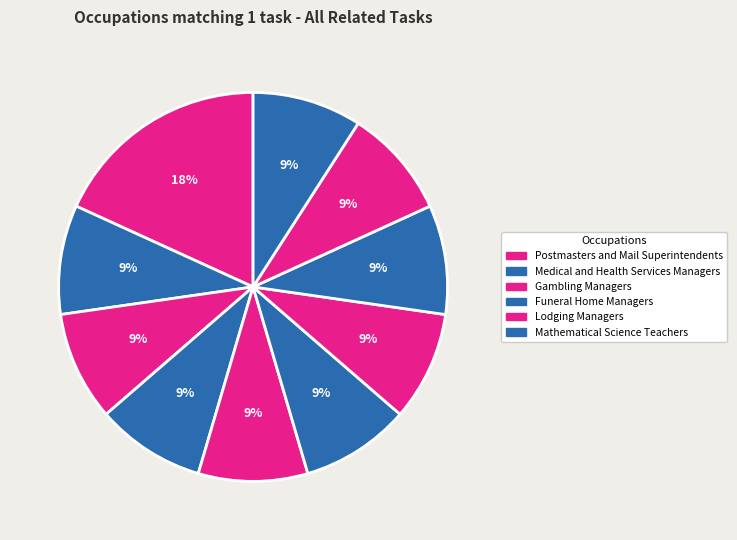

Count the number of slices in the pie.

10